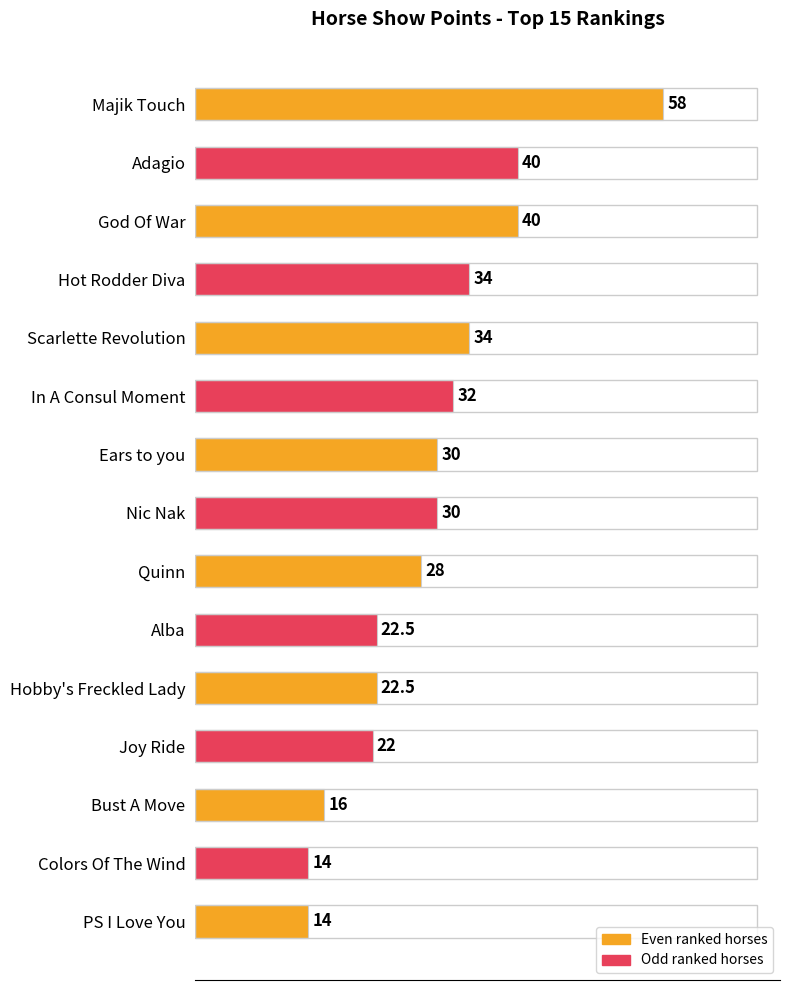

What is the change in value from God Of War to Quinn?

-12.0